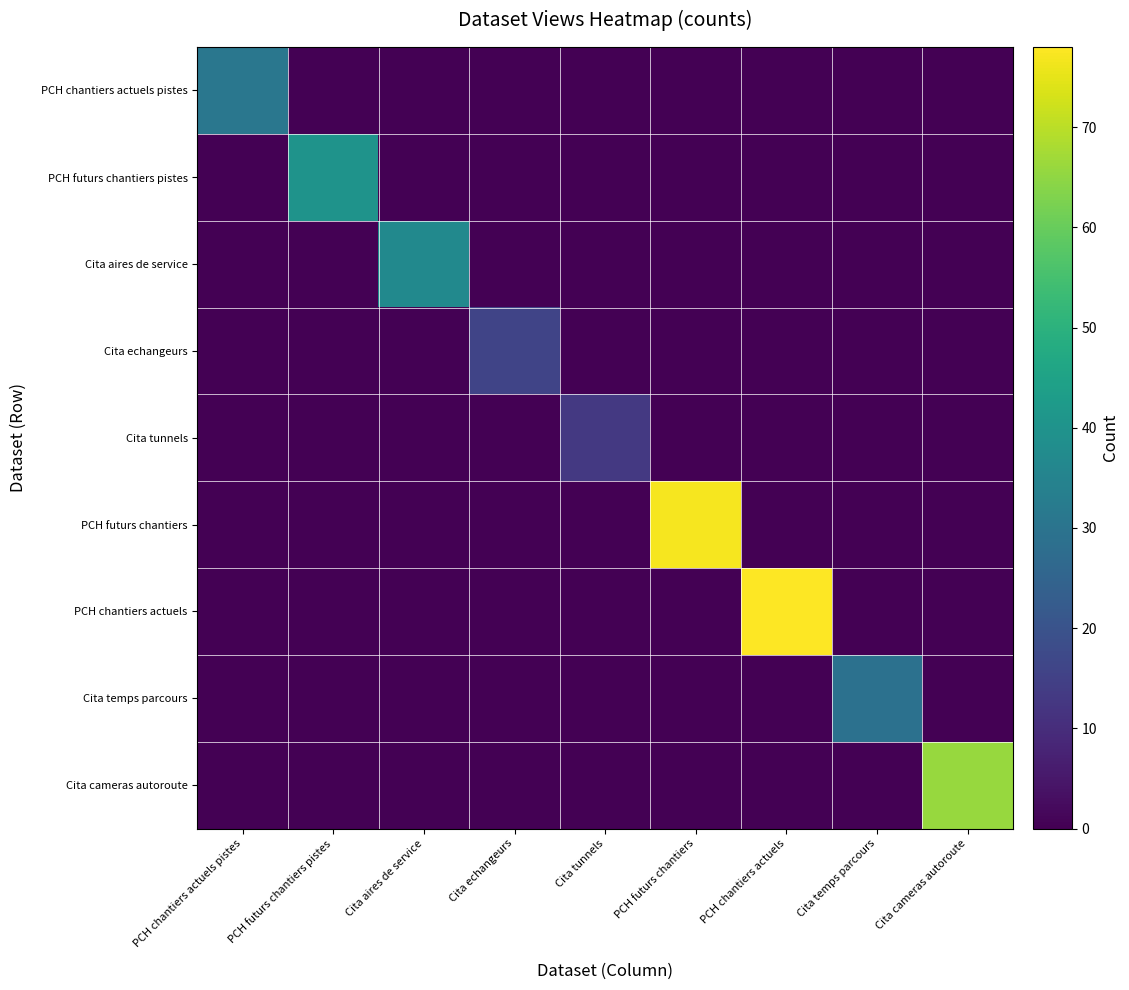

Which series has the largest total across all categories?

PCH chantiers actuels